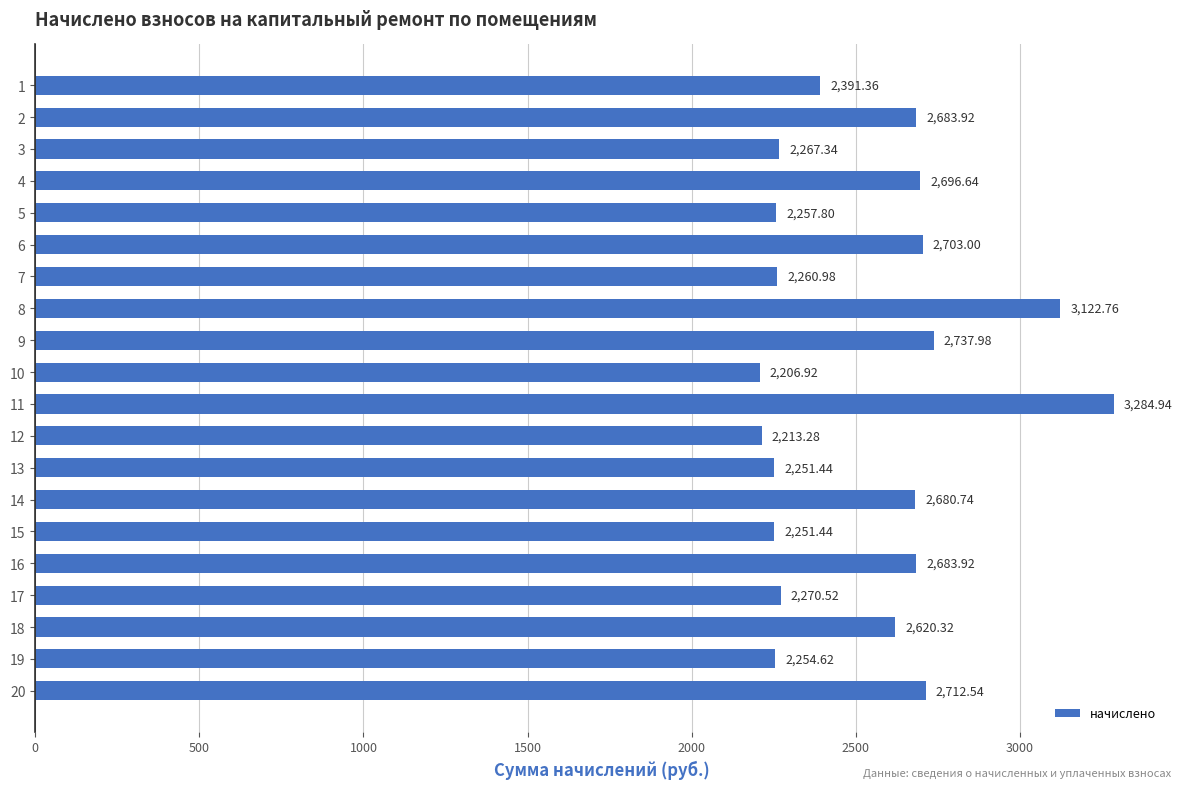

The value at 18 is 3941.2. True or false?

False